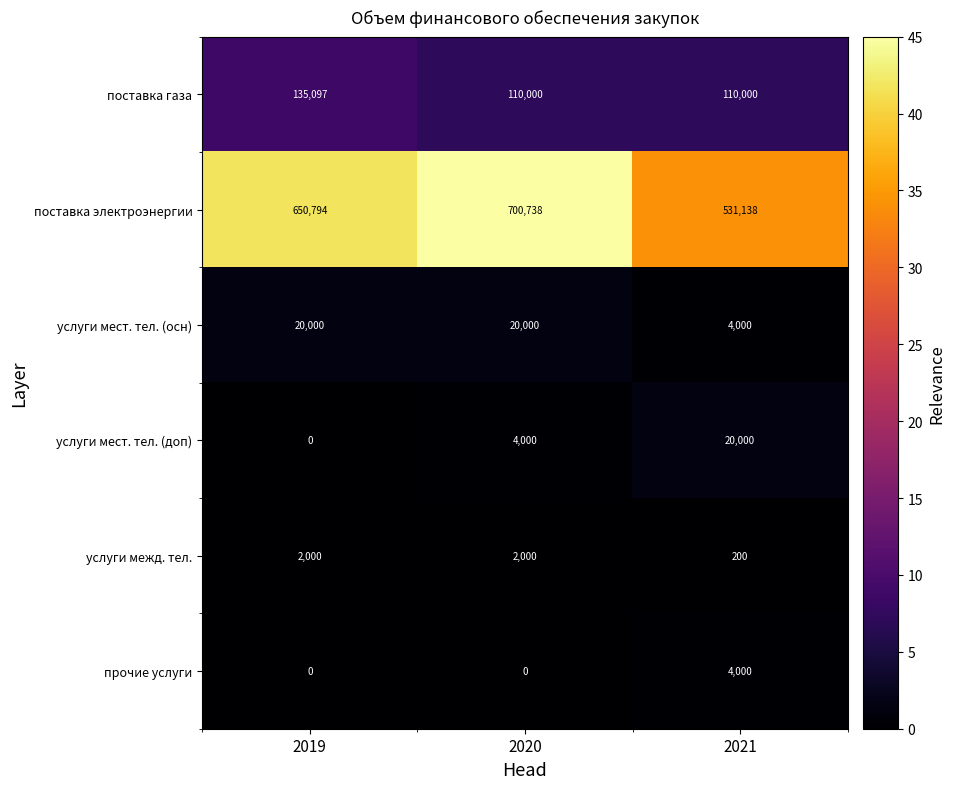

The прочие услуги series shows 0 at 2019. True or false?

True